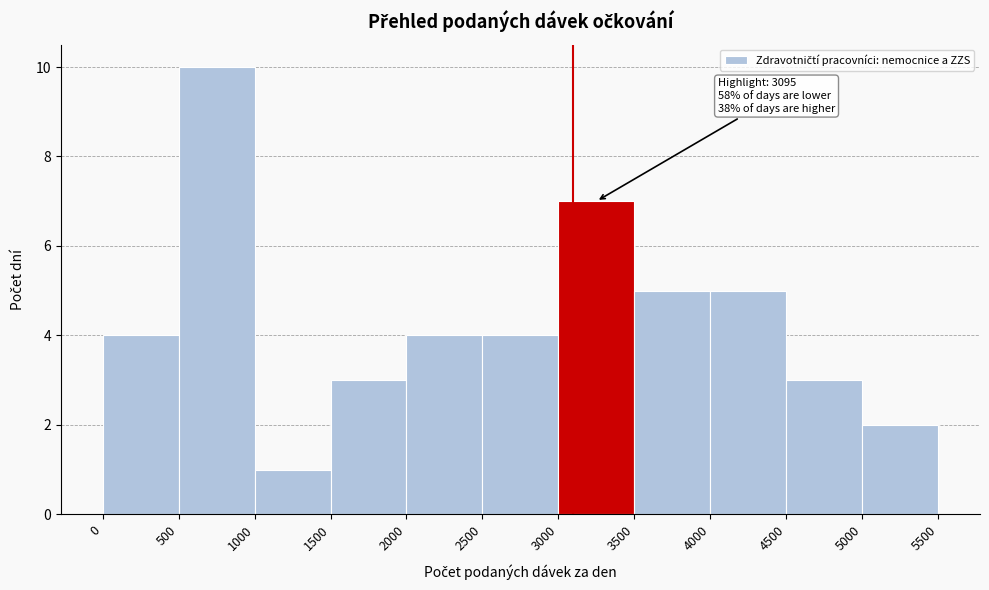

Over which range of the x-axis is the bar tallest?

500 to 1000